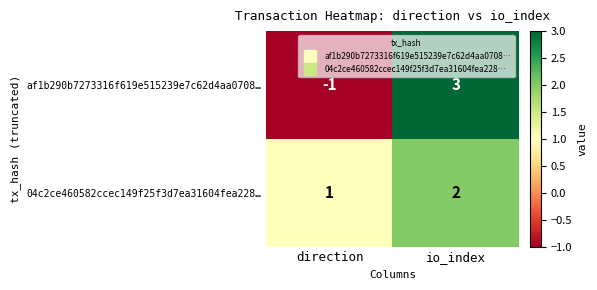

Reading left to right, transcribe all the data shown in this chart.

af1b290b7273316f619e515239e7c62d4aa0708…: direction=-1	io_index=3
04c2ce460582ccec149f25f3d7ea31604fea228…: direction=1	io_index=2